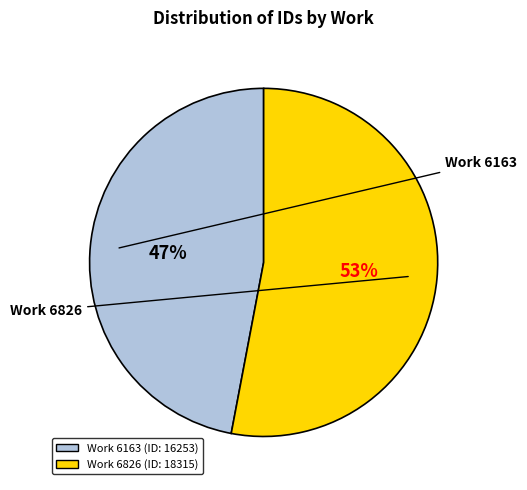

To the nearest percent, what is the difference between the largest and smallest slice percentages?

6%